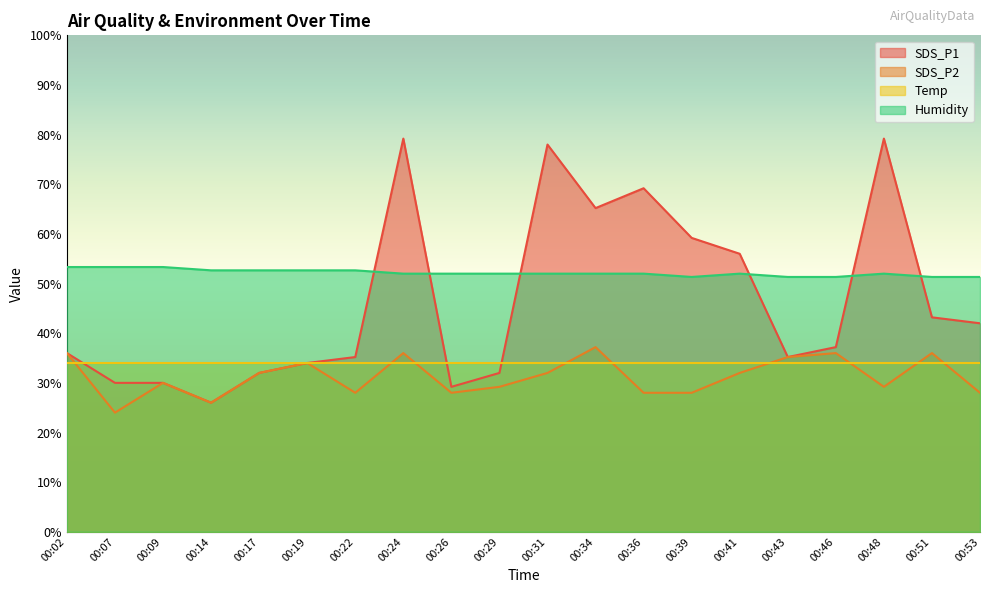

Between 00:19 and 00:51, which is larger?

00:51